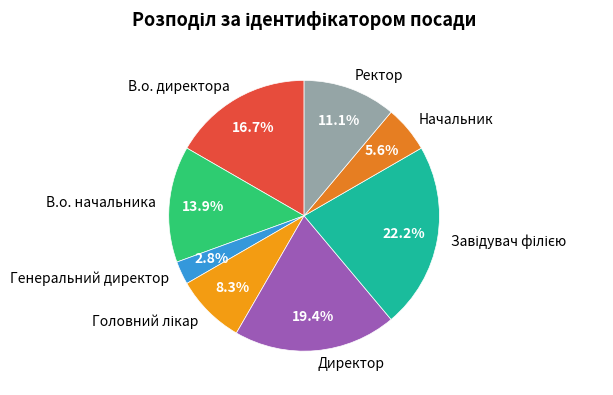

The В.о. директора slice represents 31% of the pie. True or false?

False